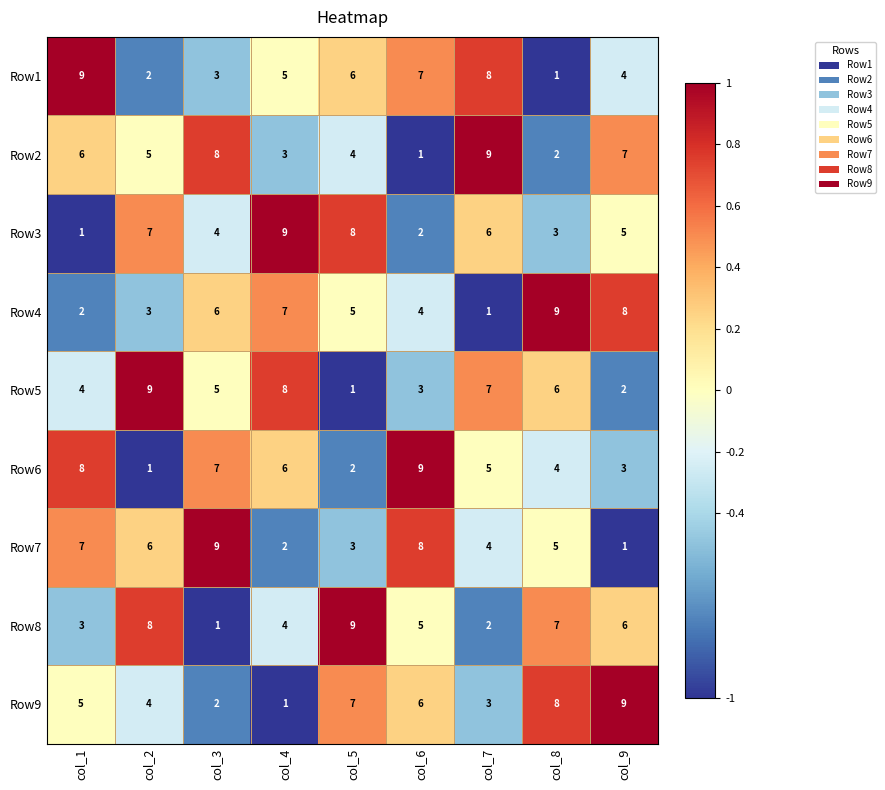

What is the greatest value displayed?

9